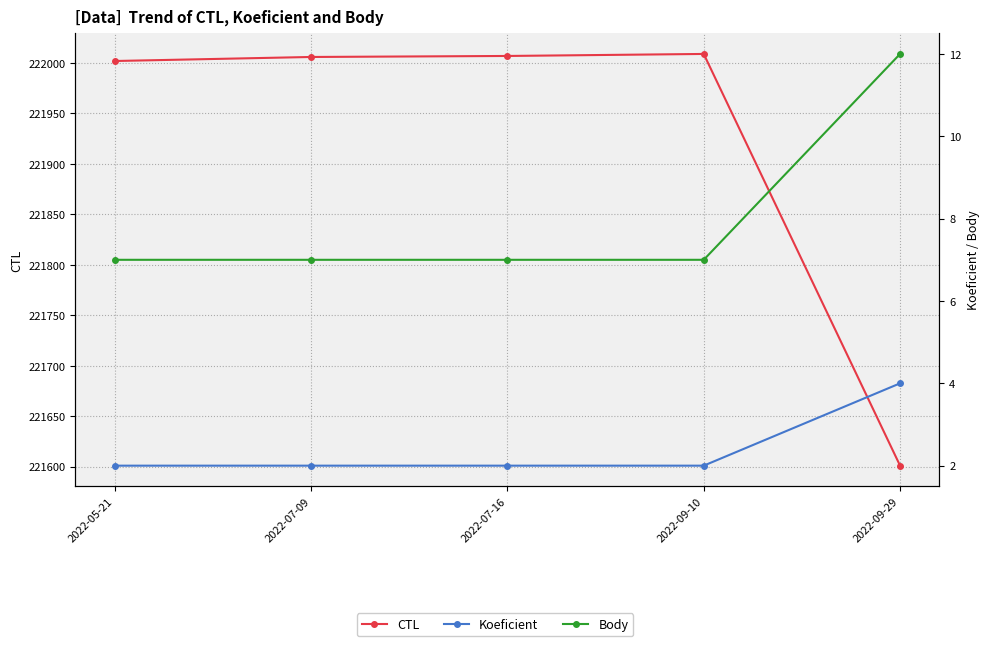

Reading left to right, extract all data points from this chart.

CTL: 222002	222006	222007	222009	221601
Koeficient: 2	2	2	2	4
Body: 7	7	7	7	12